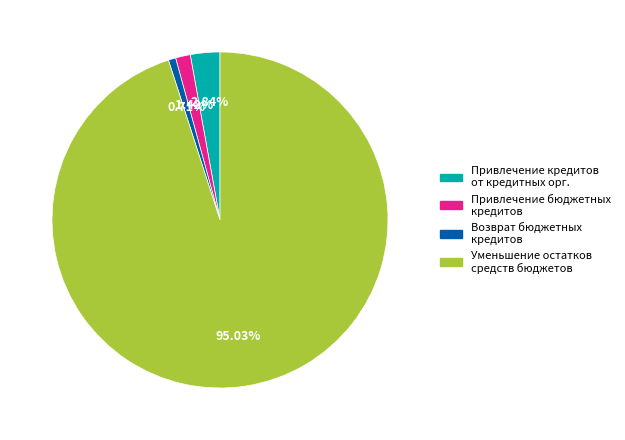

Which category has the biggest portion of the pie?

Уменьшение остатков средств бюджетов